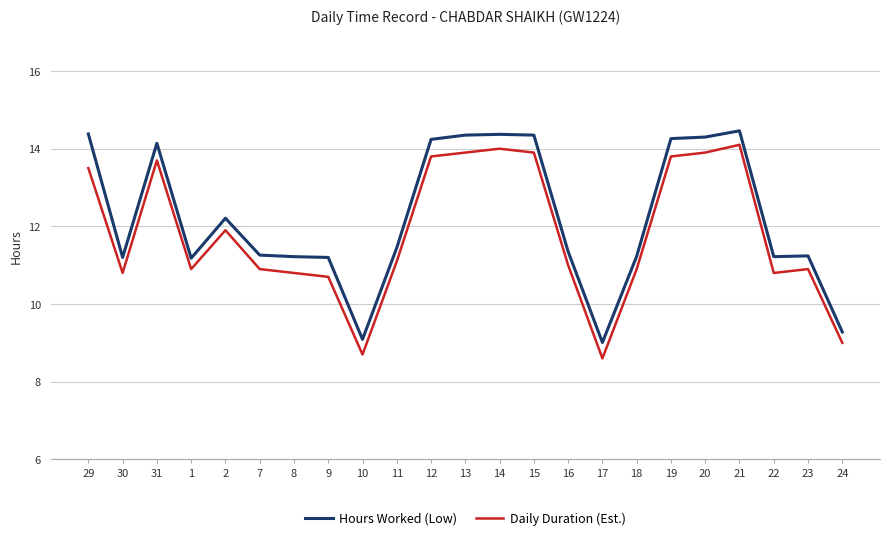

The Daily Duration (Est.) series shows 2.4 at 30. True or false?

False